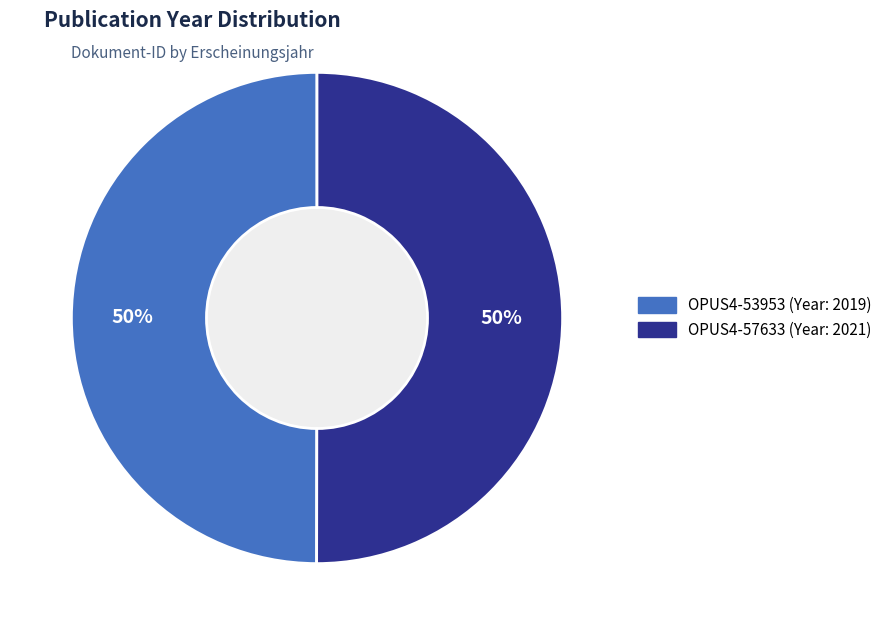

Do OPUS4-53953 and OPUS4-57633 together represent more than half of the pie?

Yes